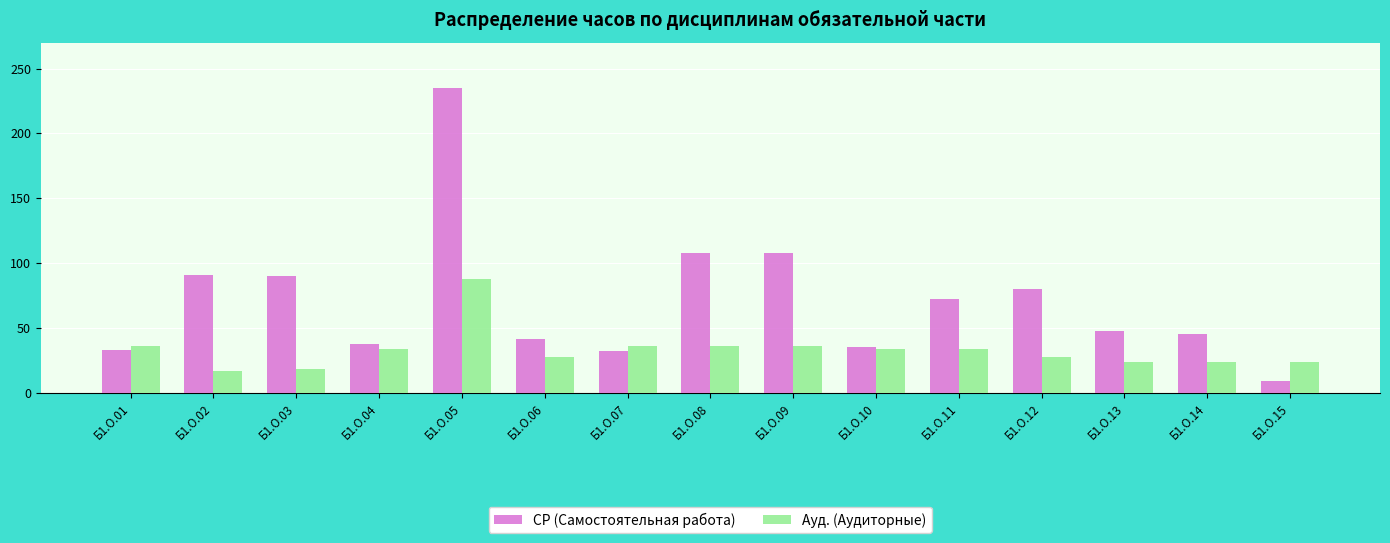

List the series in order of their peak value, highest first.

СР (Самостоятельная работа), Ауд. (Аудиторные)